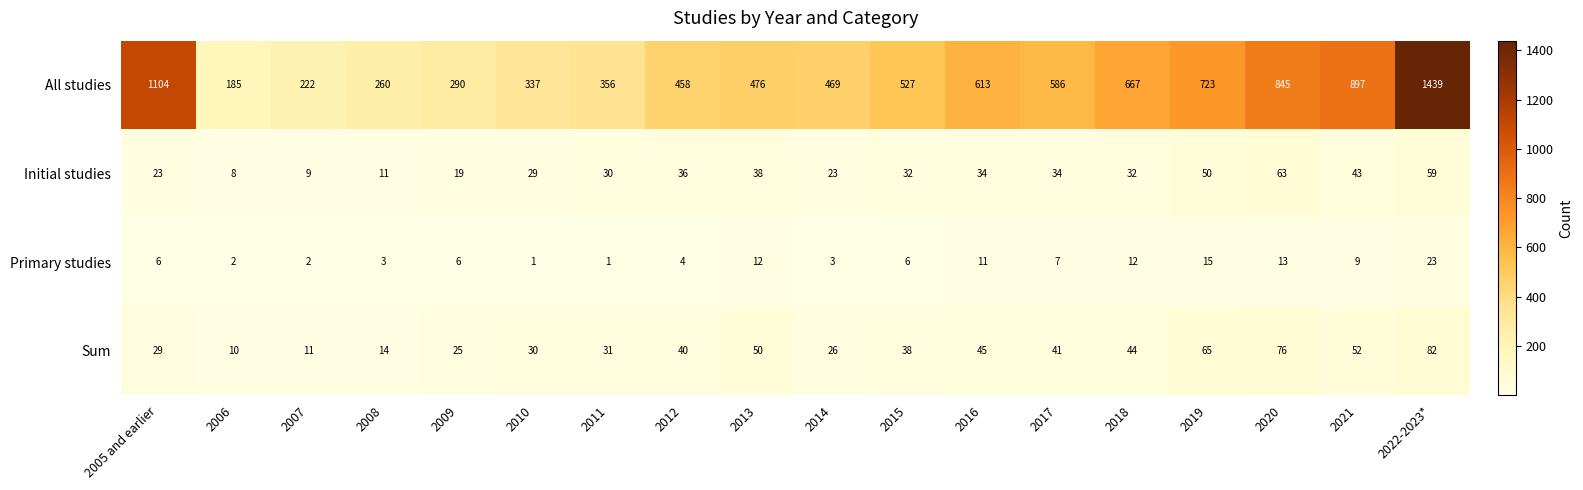

What is the total value across all series at 2022-2023*?

1603